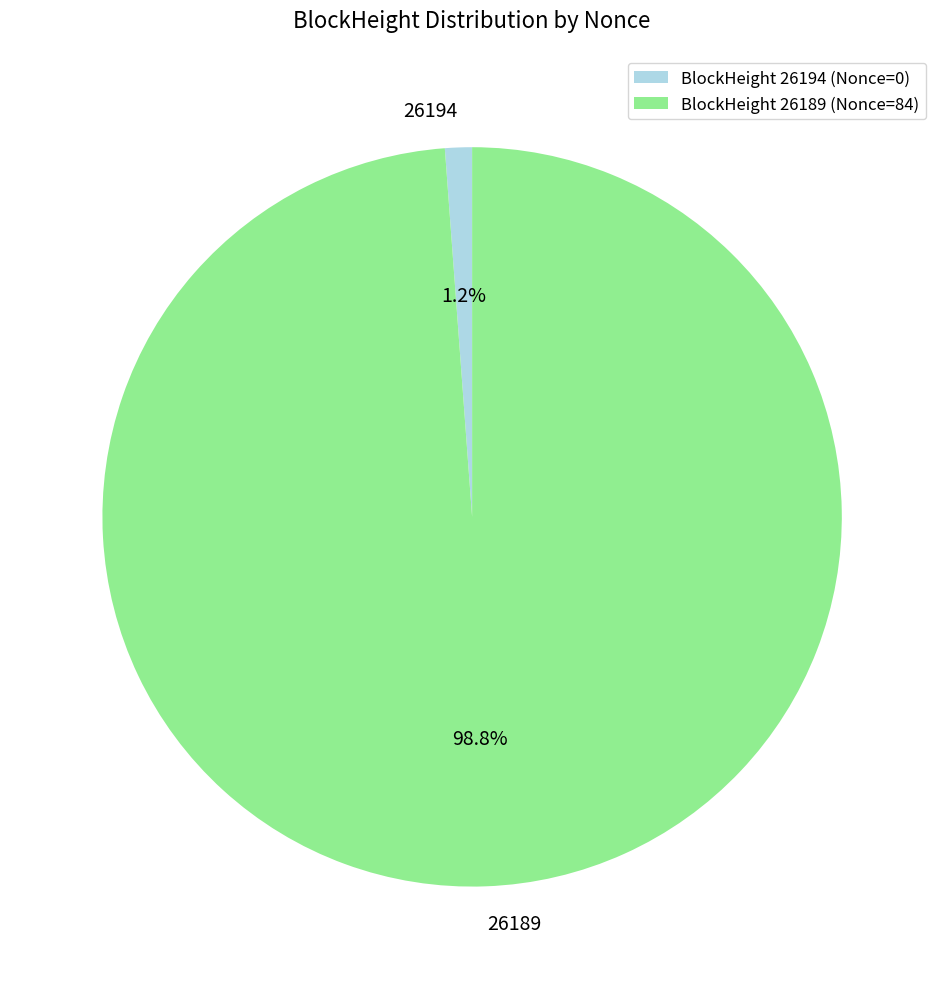

Which slice is the smallest?

26194